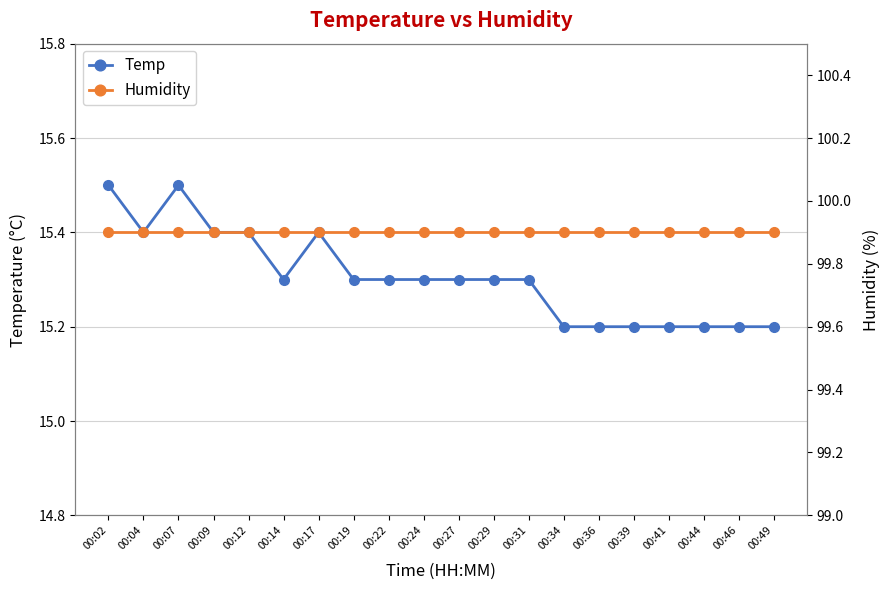

True or false: Temp and Humidity cross at least once.

False